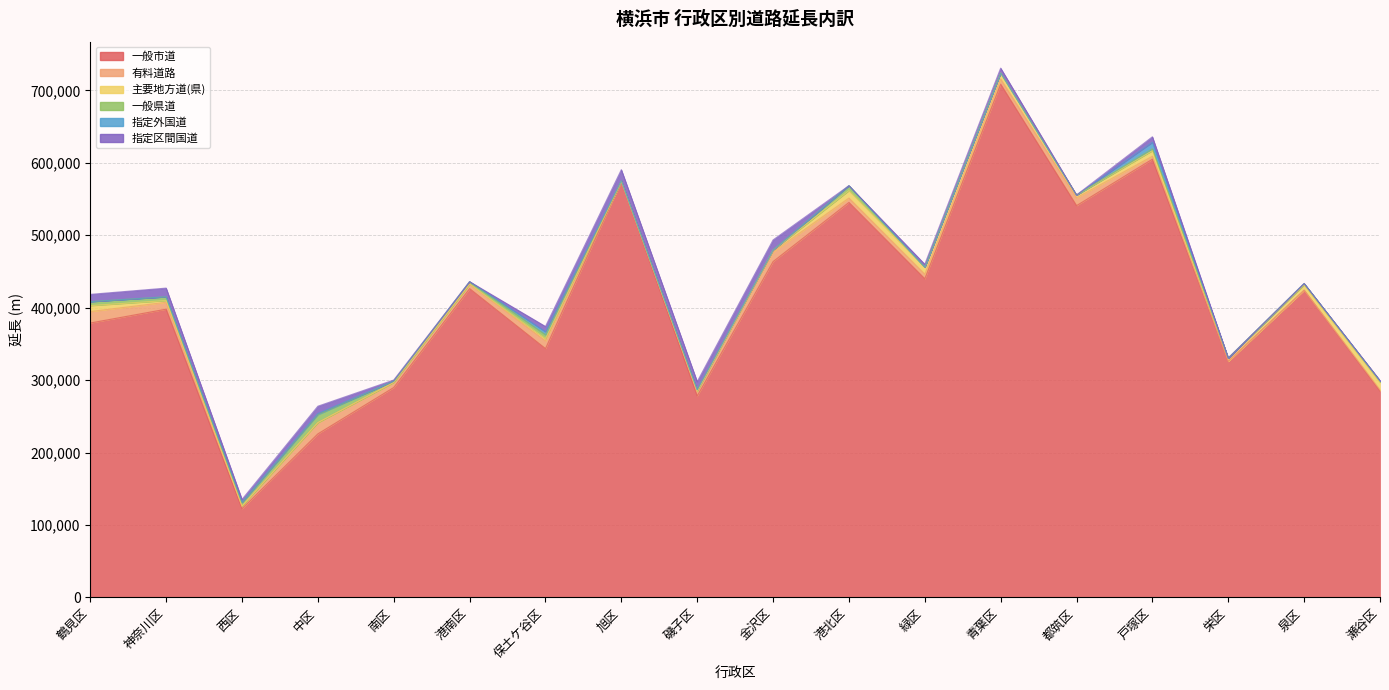

How many times do 指定外国道 and 指定区間国道 cross each other?

1